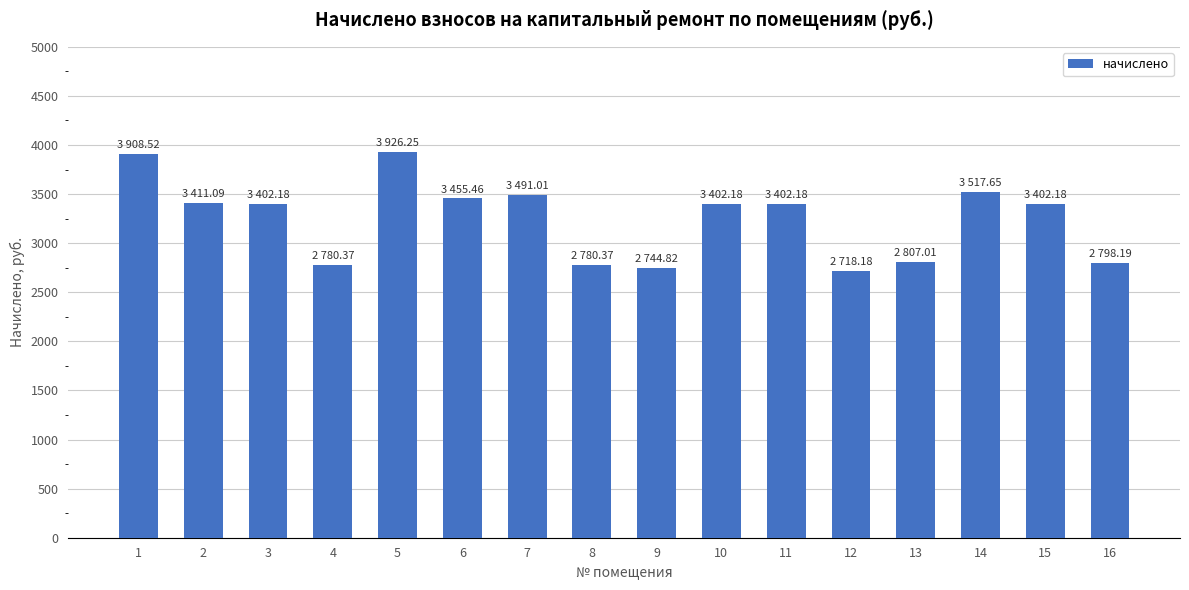

What is the smallest value displayed?

2718.2